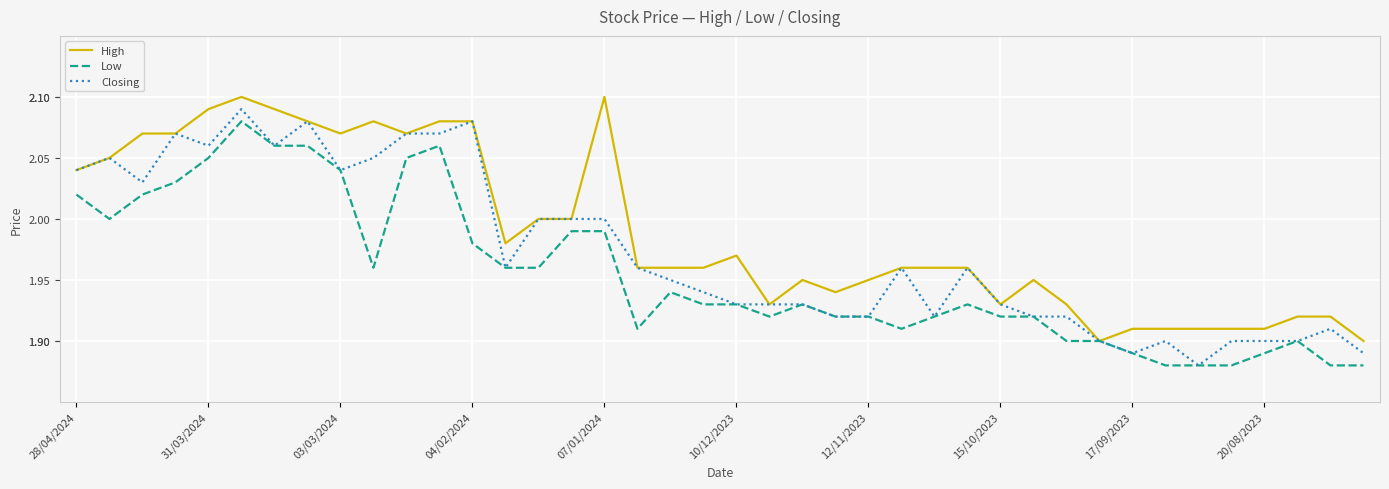

What is the minimum value shown in the chart?

1.9